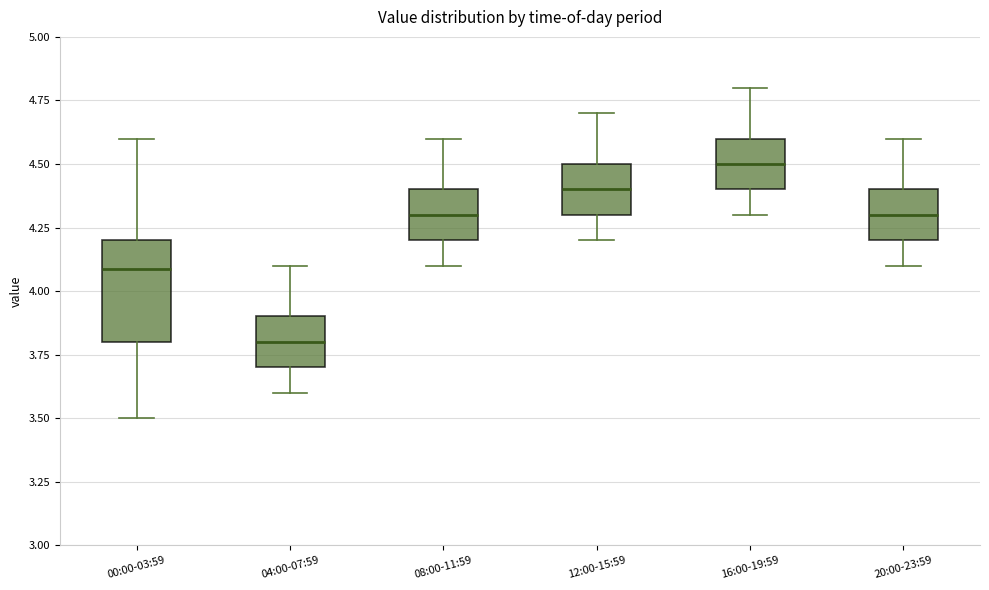

Where does the median line of the box for 12:00-15:59 sit on the y-axis? The values are not printed on the chart, so give them approximately, as read against the axis.

4.4